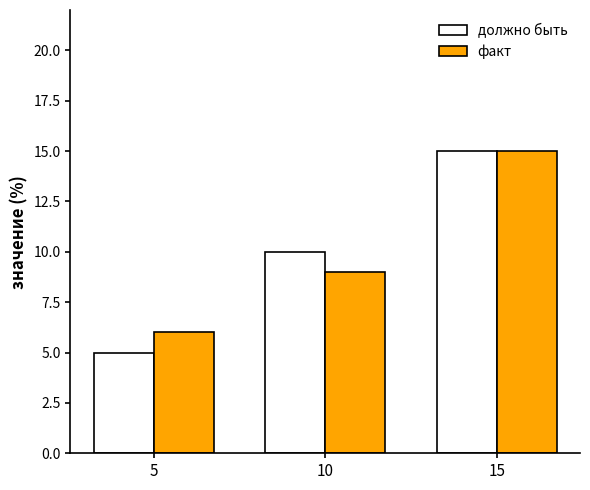

How many data points in должно быть are less than 10?

1